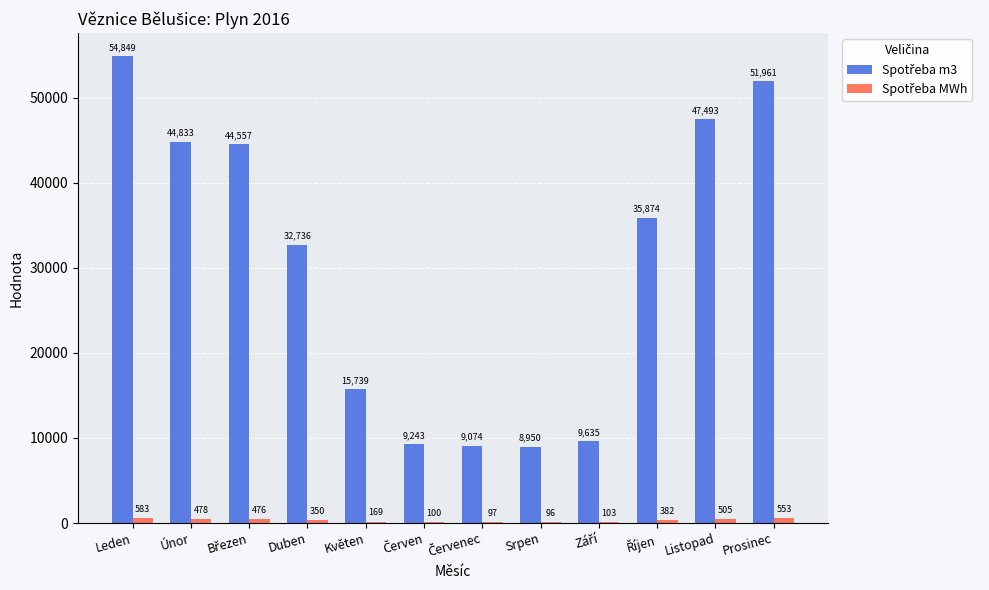

Are the bars grouped side by side (vs. stacked)?

Yes